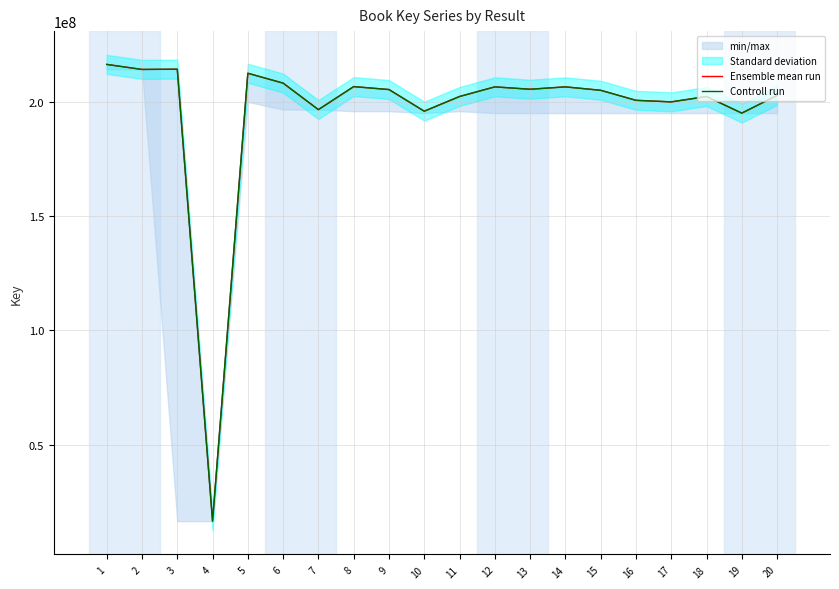

Rank the series by their average value, from lowest to highest.

Controll run, Ensemble mean run